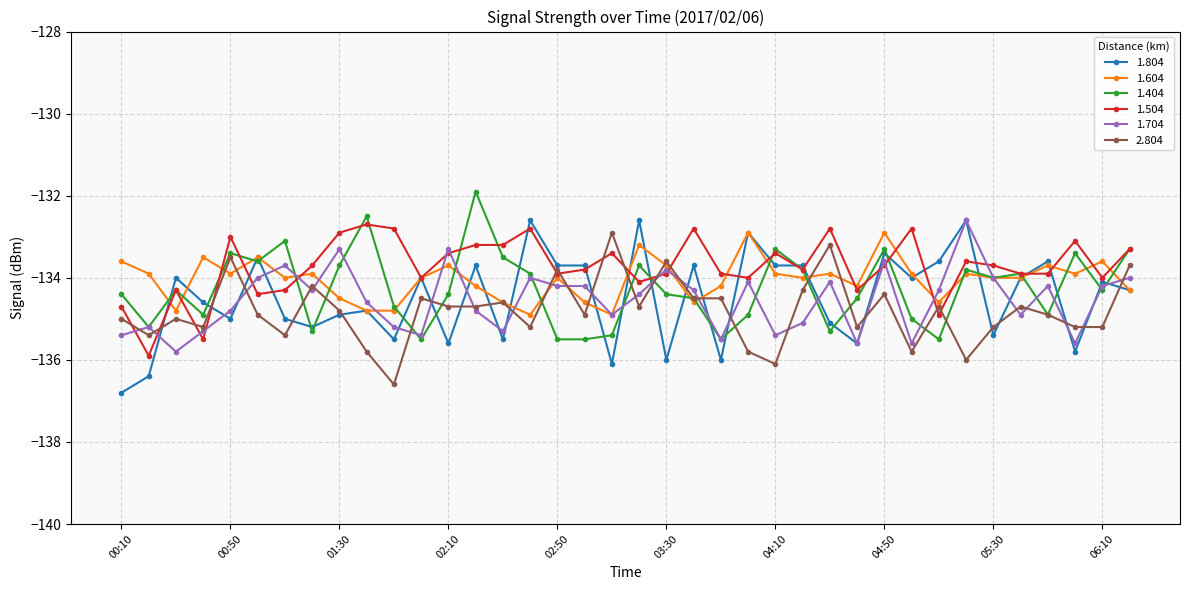

What is the value of the 1.804 point at the 35th from the left?

-133.6